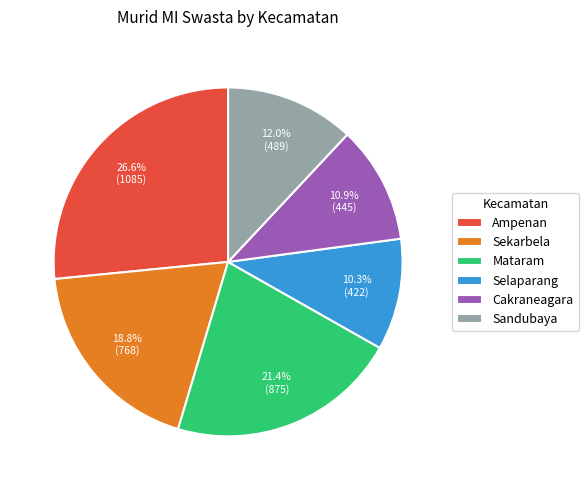

Rank the categories by value from highest to lowest.

Ampenan, Mataram, Sekarbela, Sandubaya, Cakraneagara, Selaparang